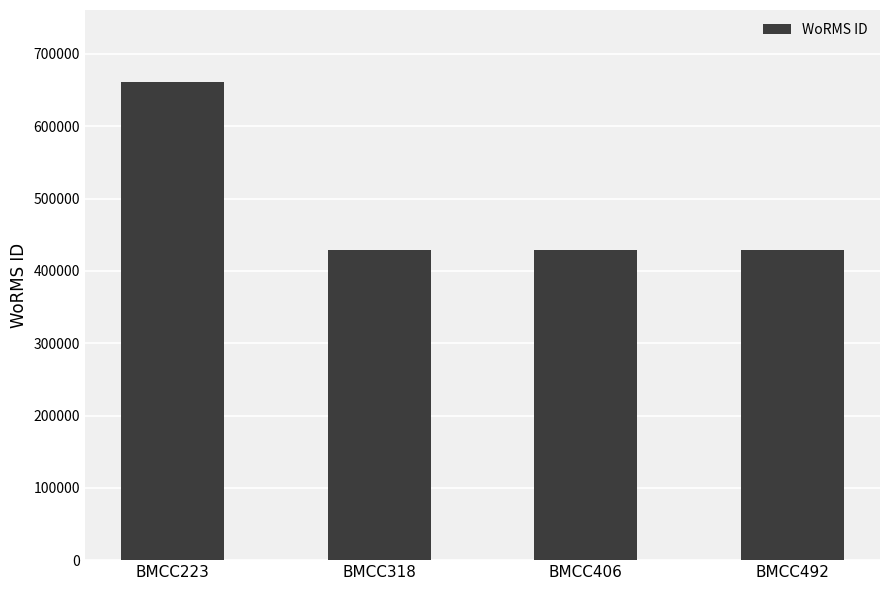

What is the value of the 1st bar from the left?

661559